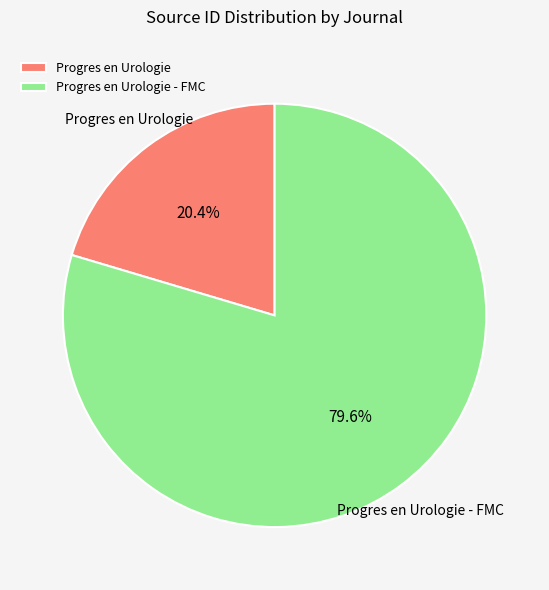

What is the ratio of the value at Progres en Urologie to the value at Progres en Urologie - FMC?

0.3